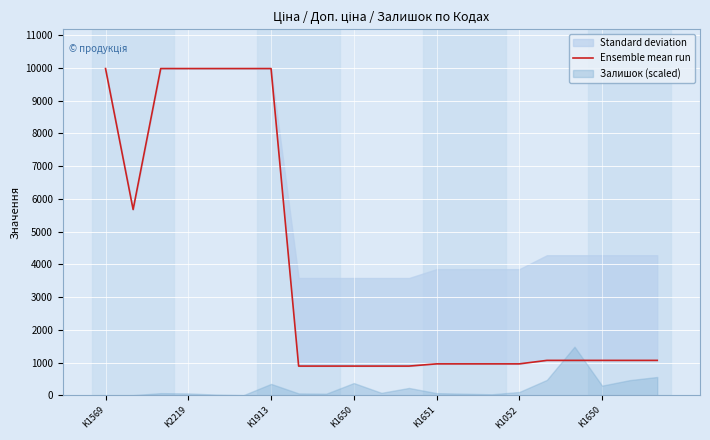

The value at 9 is 1310.0. True or false?

False